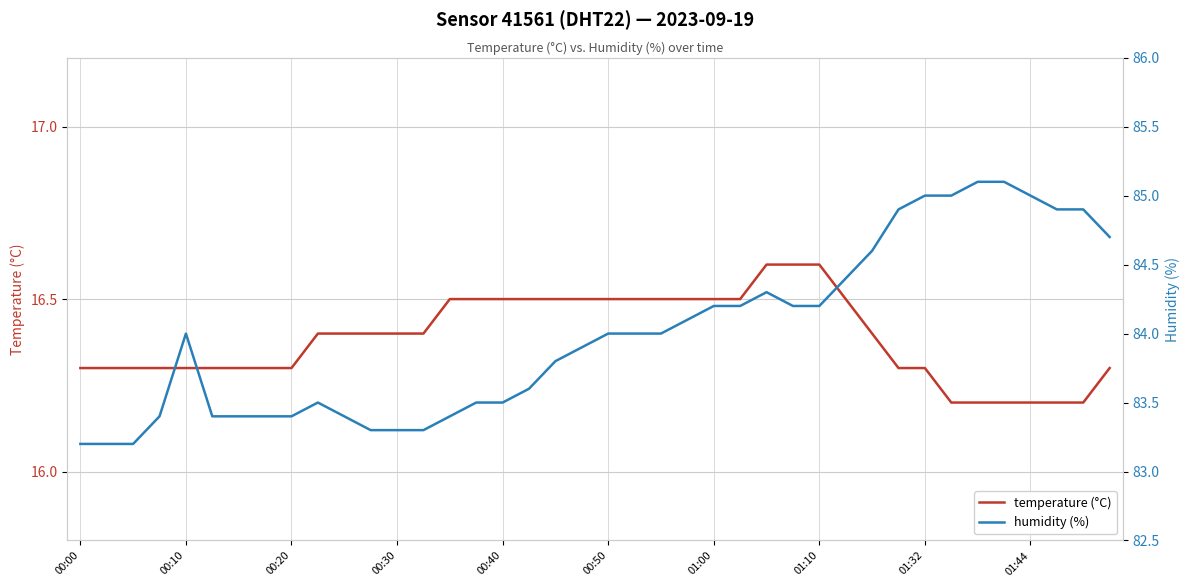

List the series in order of their peak value, lowest first.

temperature (°C), humidity (%)